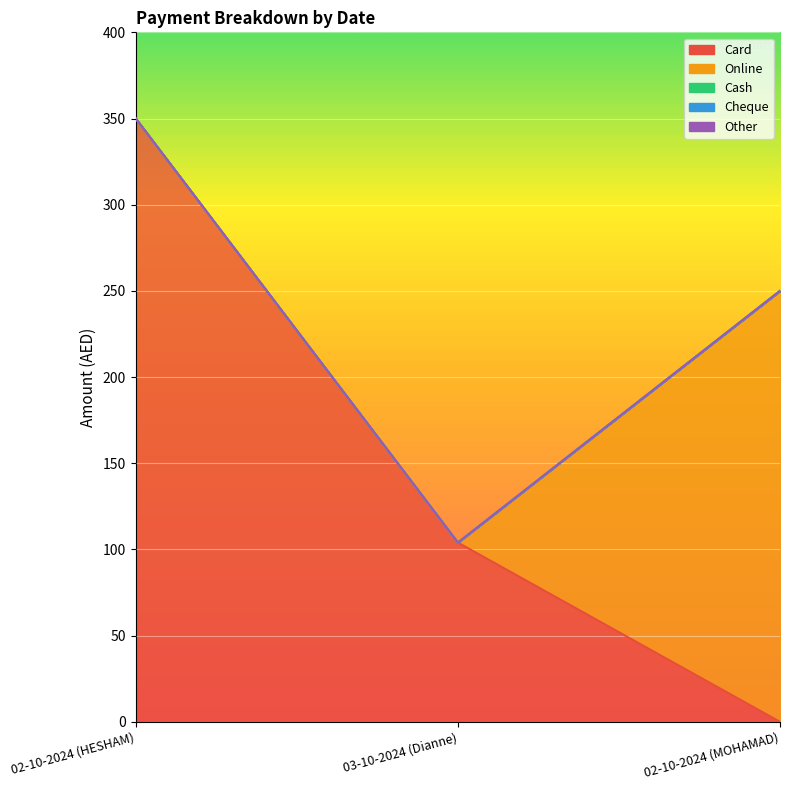

List the labels in order of Card value, smallest first.

02-10-2024 (MOHAMAD), 03-10-2024 (Dianne), 02-10-2024 (HESHAM)